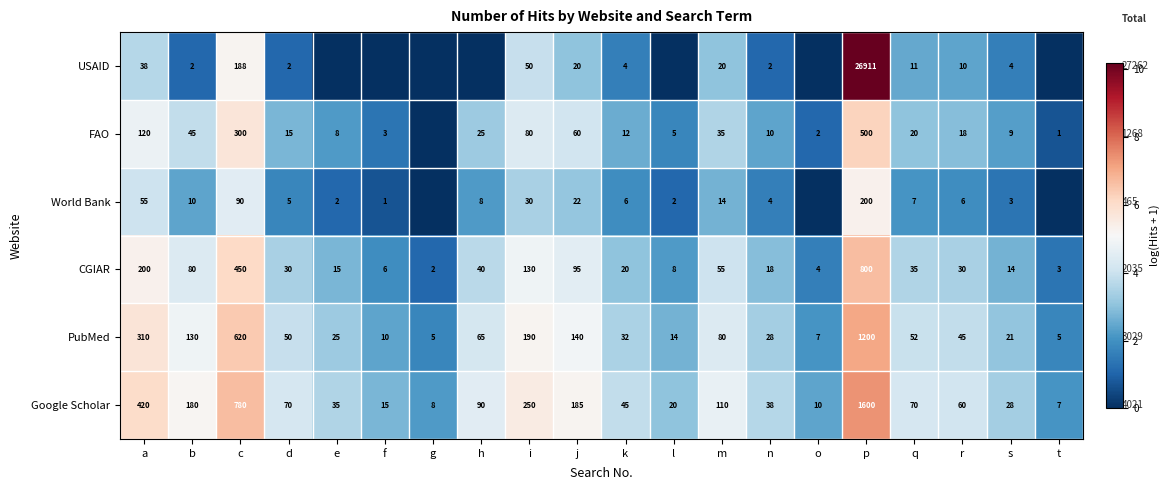

Between m and b, which is larger?

m